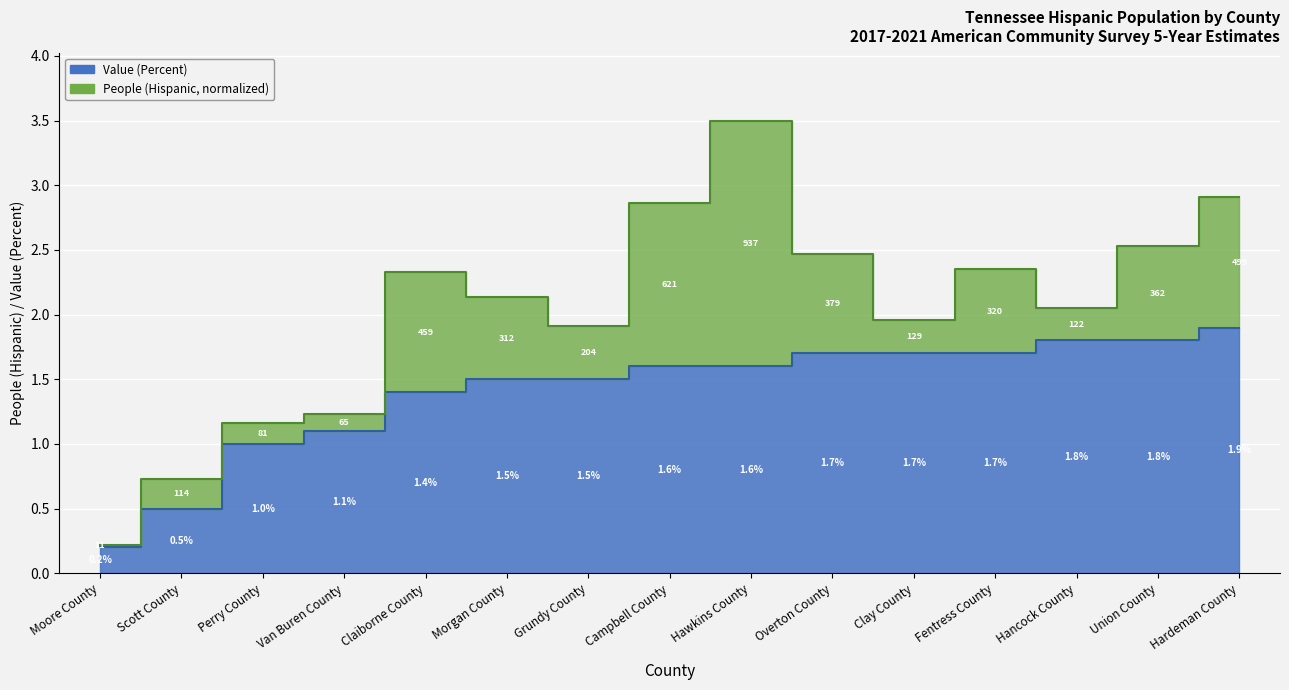

What position from the right is Hardeman County?

1